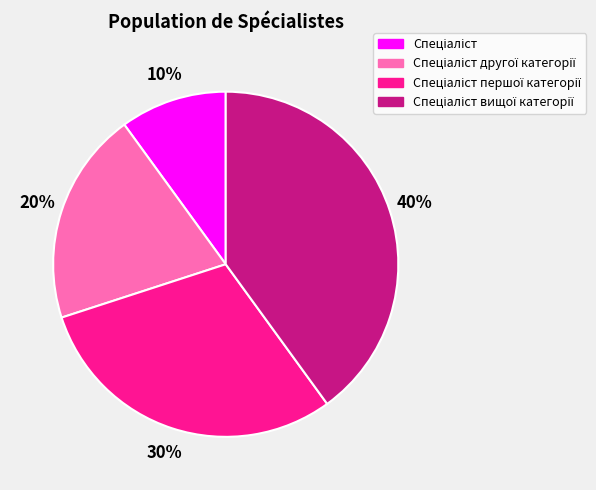

Does any single category account for the majority?

No